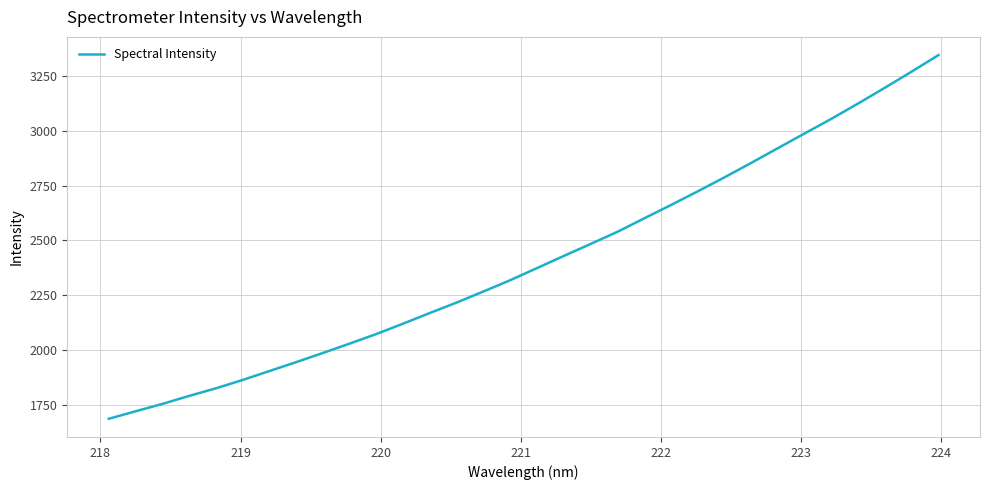

How many lines are shown in the chart?

1